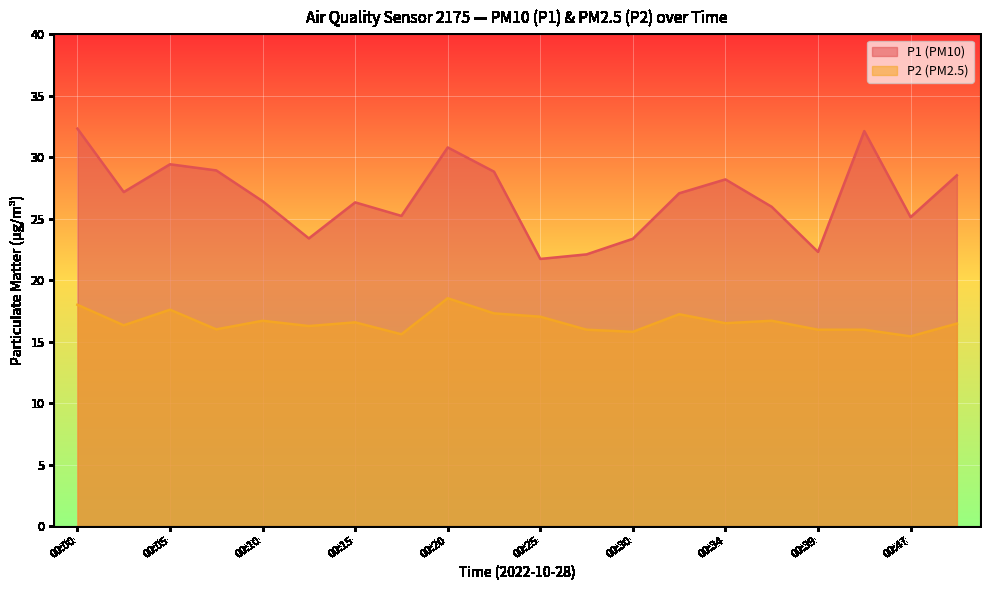

The P1 series shows 34.4 at 00:15. True or false?

False